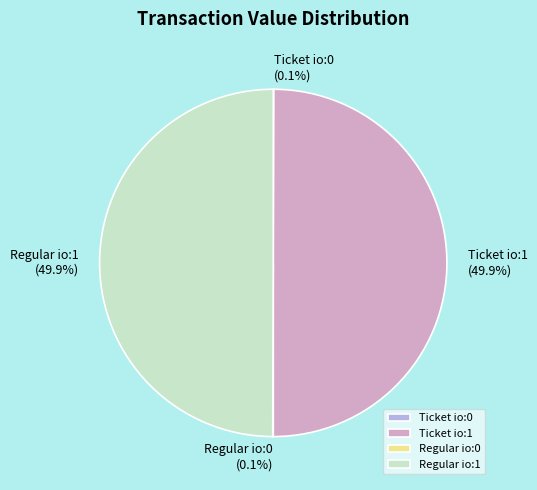

What percentage is NOT represented by Ticket io:1?

50.1%